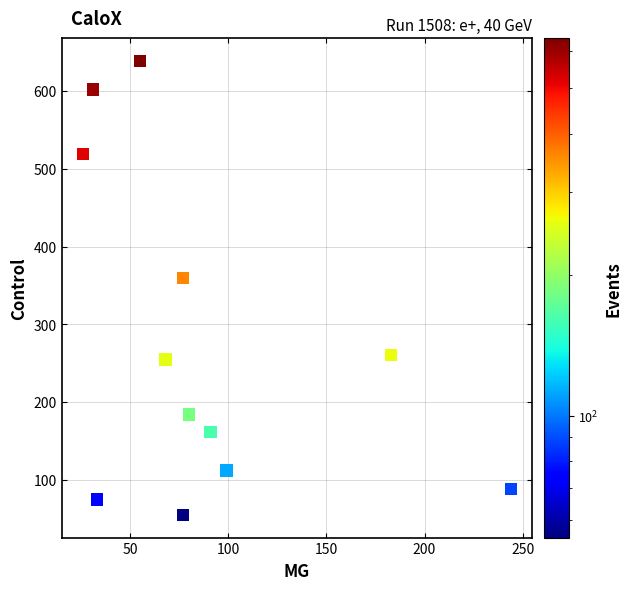

What is the average Y value?

276